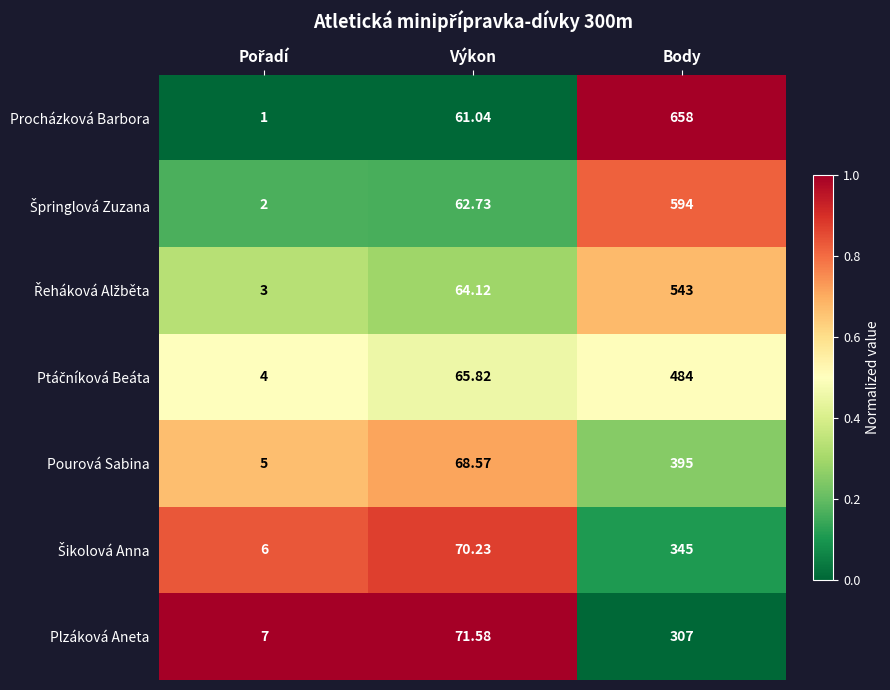

Which series has the largest total across all categories?

Procházková Barbora